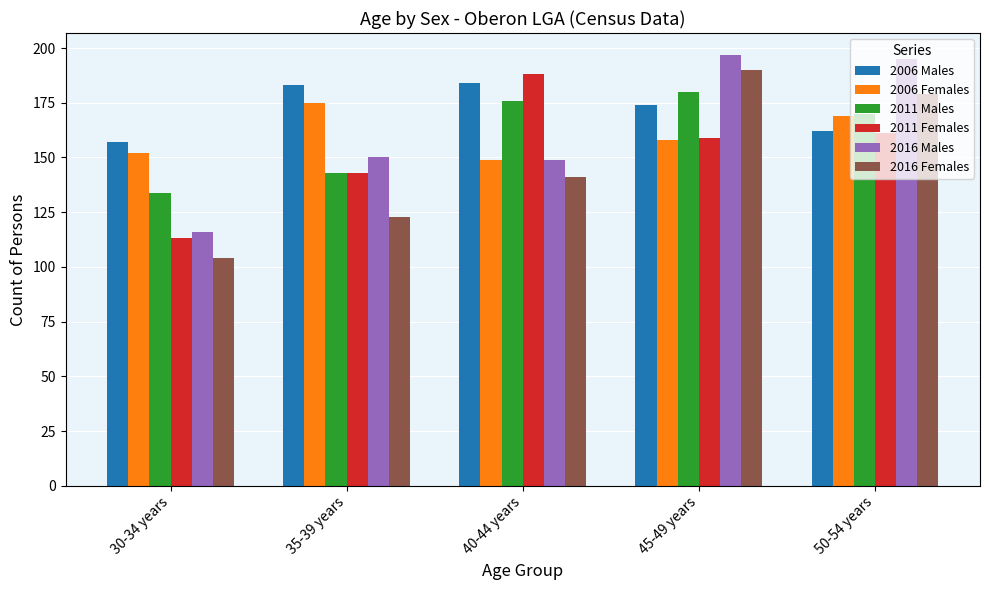

What is the difference between the maximum and minimum values in the 2006 Females series?

26